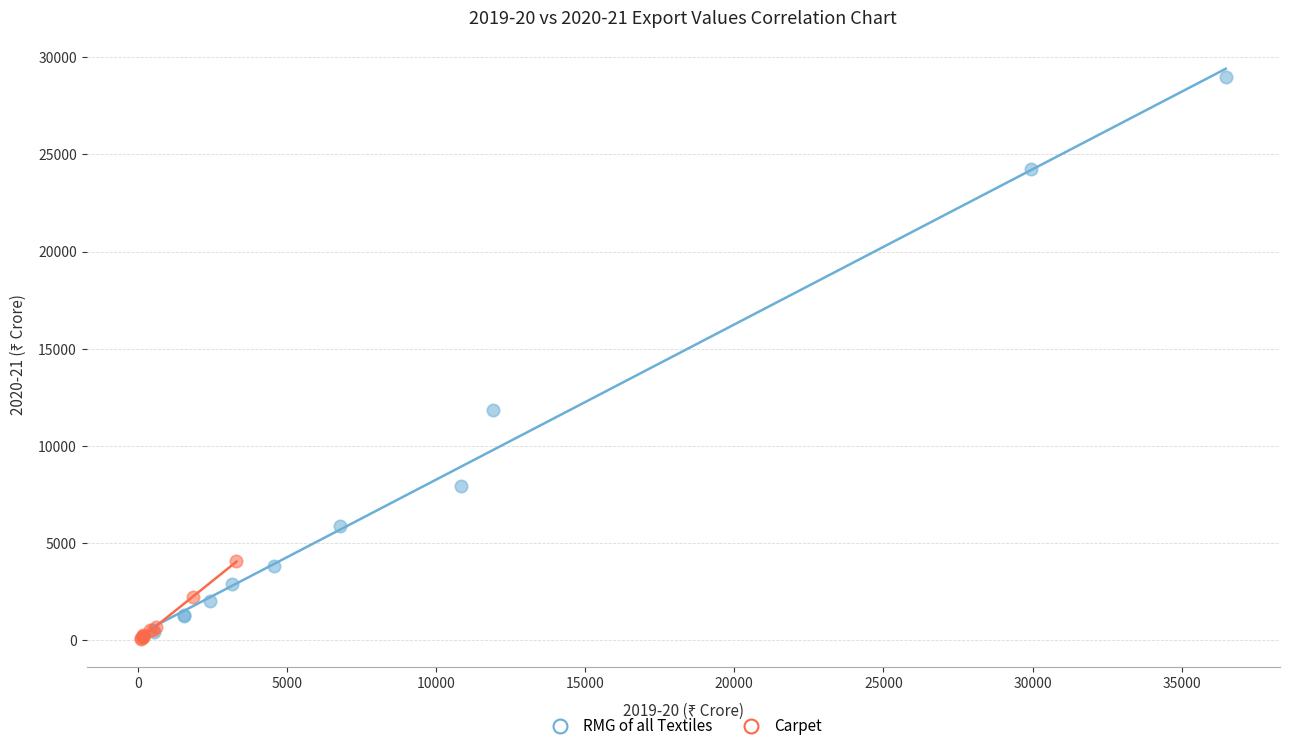

Which series has the largest Y range (max minus min)?

RMG of all Textiles